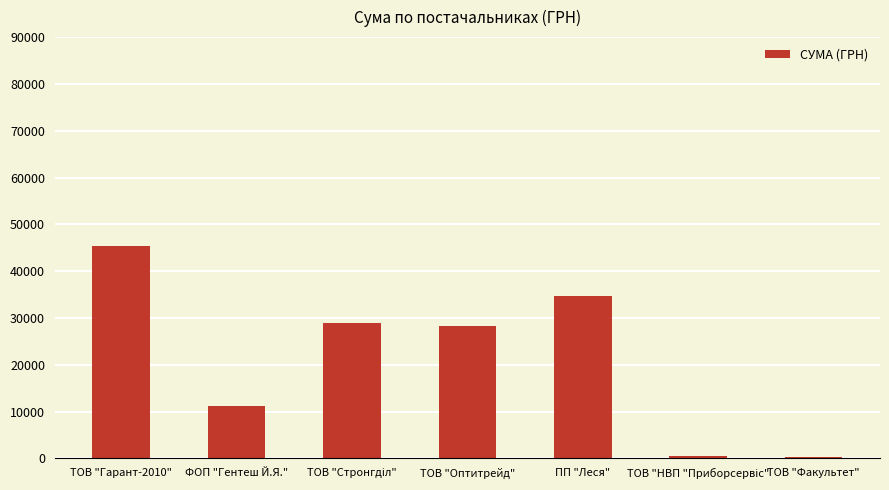

What is the approximate value at ТОВ "Оптитрейд"?

28279.3